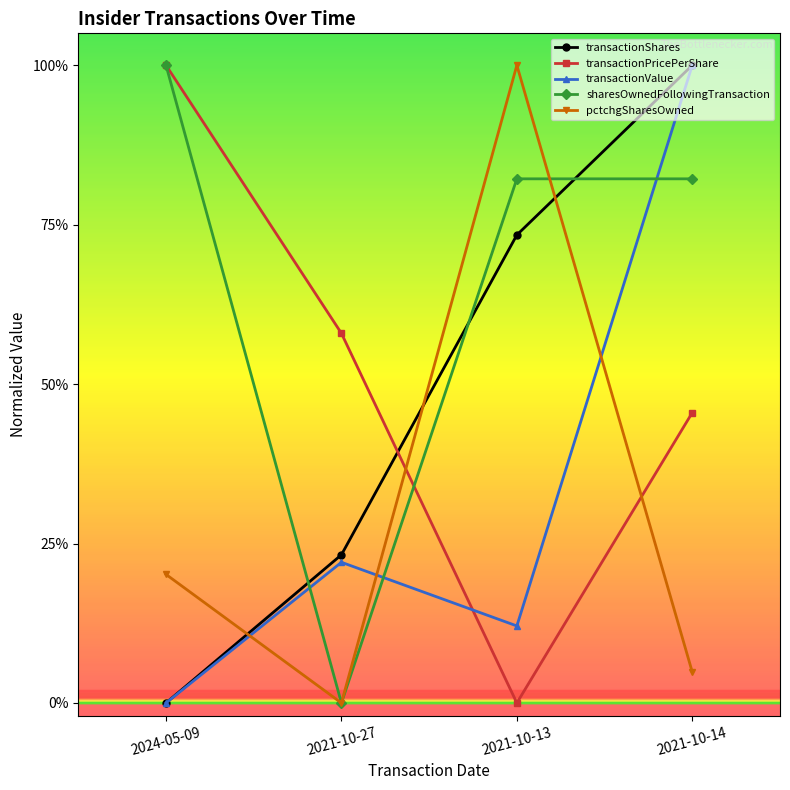

At which label does transactionShares reach its peak?

2021-10-14